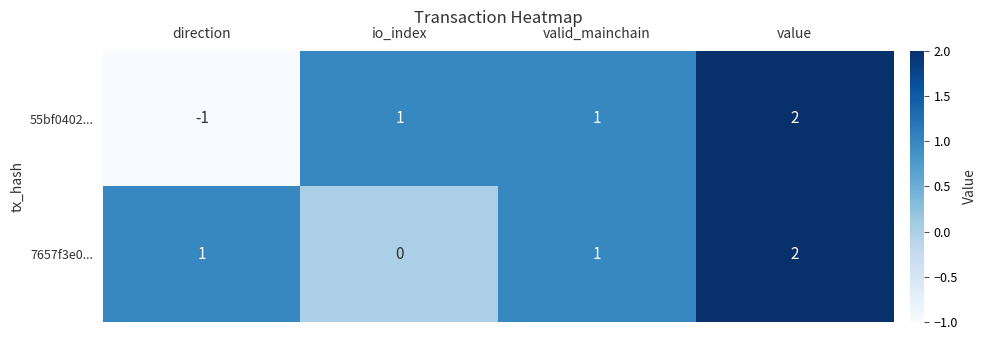

Which series has the largest total across all categories?

7657f3e0...